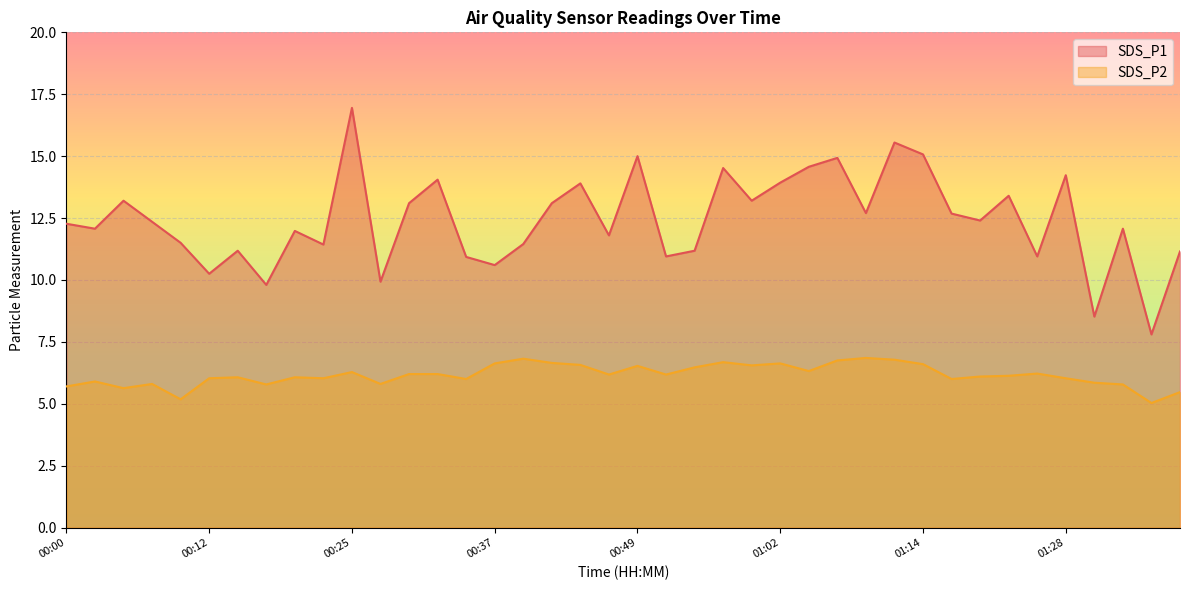

At which category is the sum across all series the highest?

00:25